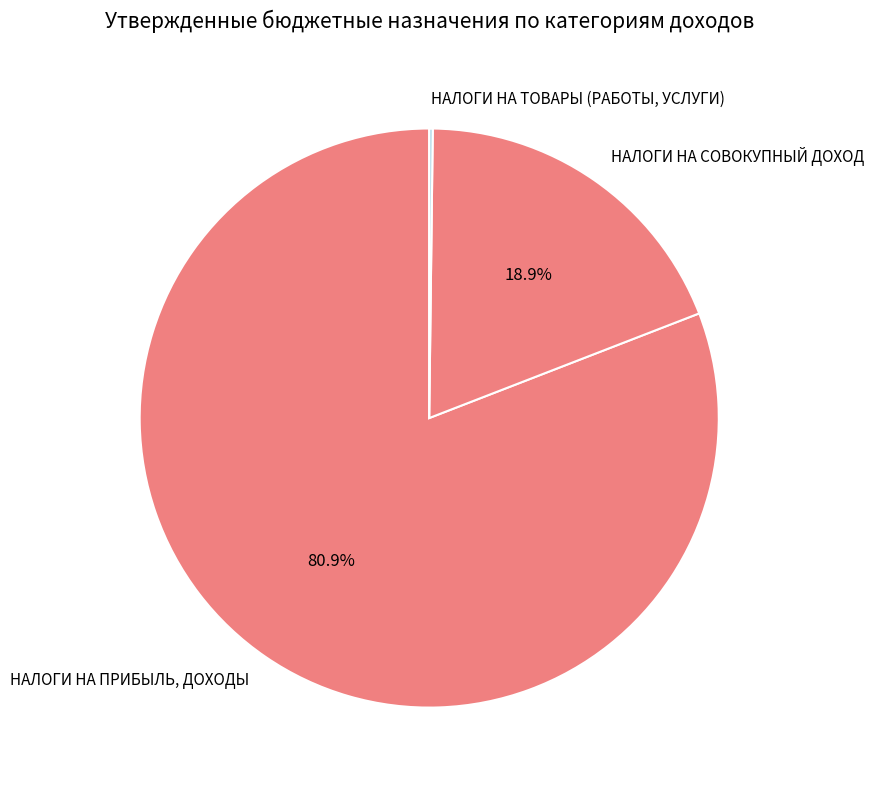

What portion of the pie excludes НАЛОГИ НА ПРИБЫЛЬ, ДОХОДЫ?

19.1%